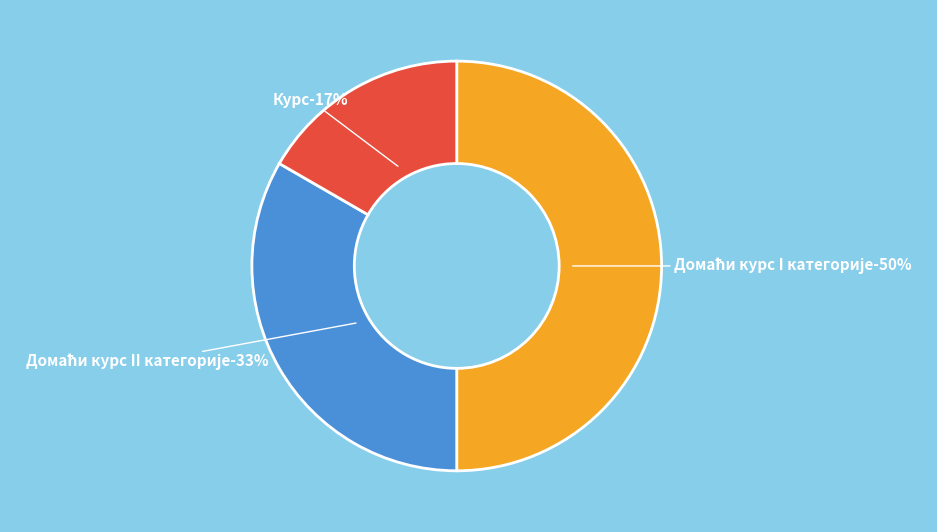

What is the ratio of the value at Домаћи курс I категорије to the value at Курс?

3.0